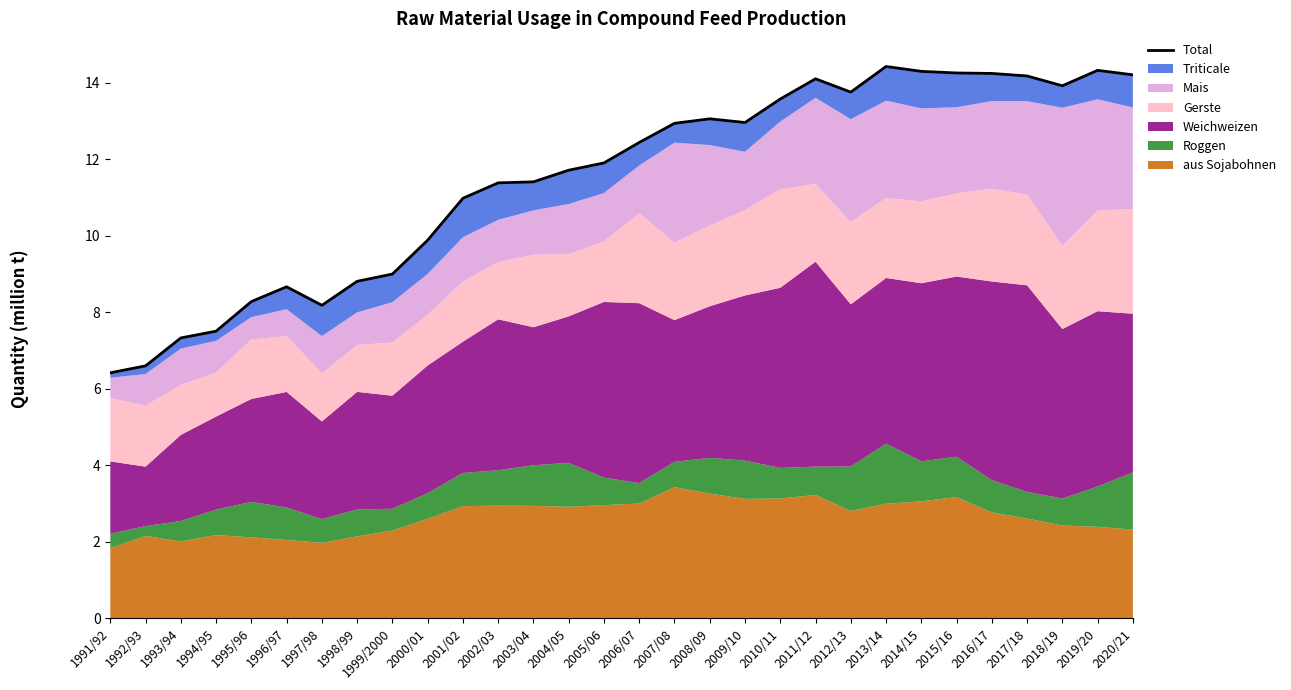

At which category does the data reach its first local valley?

1997/98